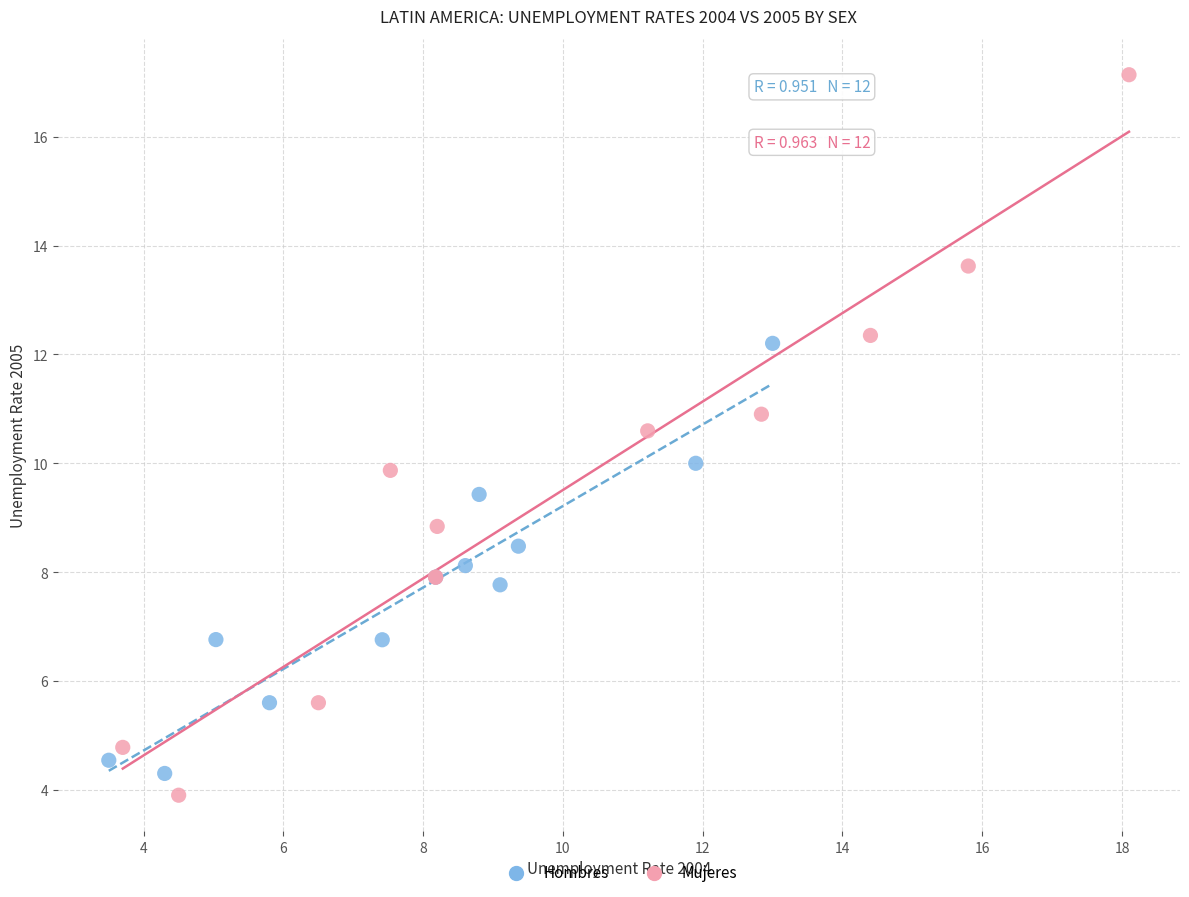

Which series has the largest Y range (max minus min)?

Mujeres